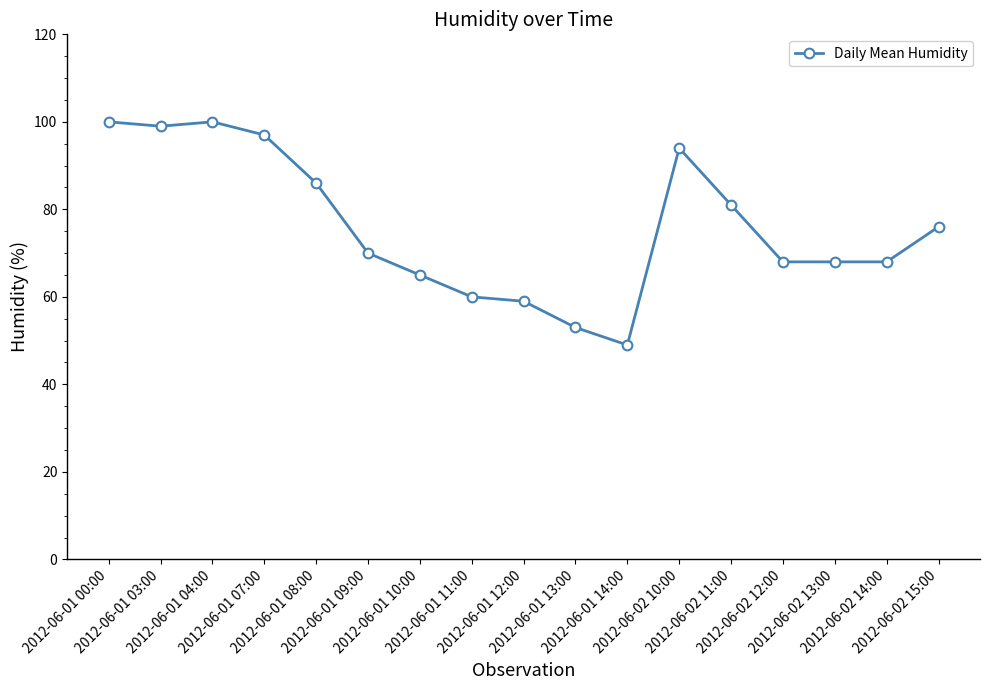

What is the label of the 12th point from the left?

2012-06-02 10:00